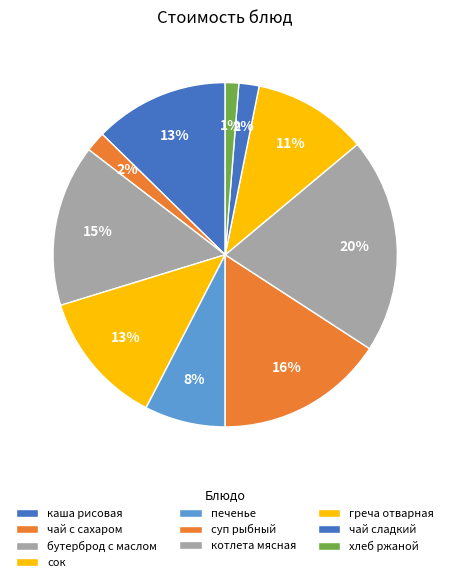

To the nearest percent, what is the combined percentage of хлеб ржаной and сок?

14%